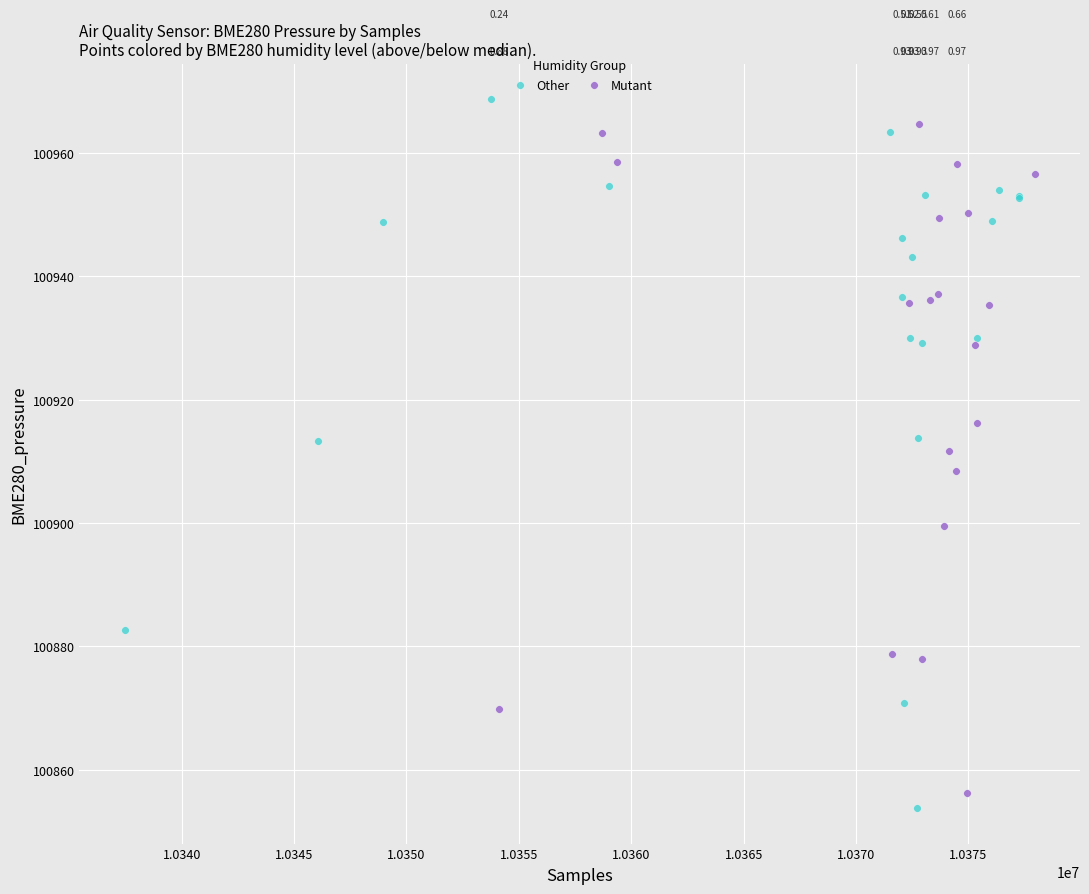

Which series has the largest Y range (max minus min)?

Other